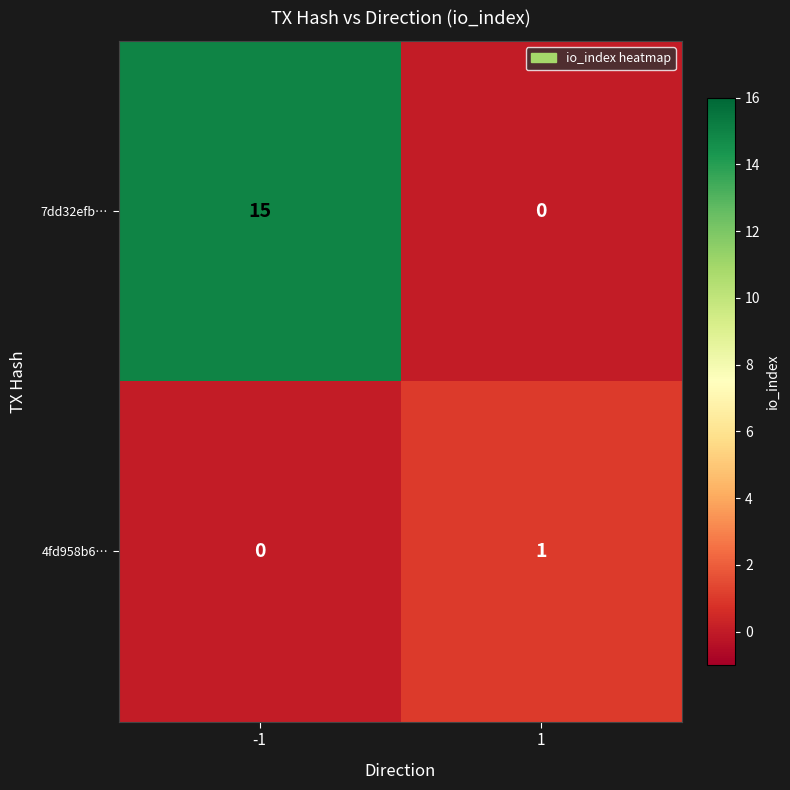

Which series has the widest spread of values?

7dd32efb…